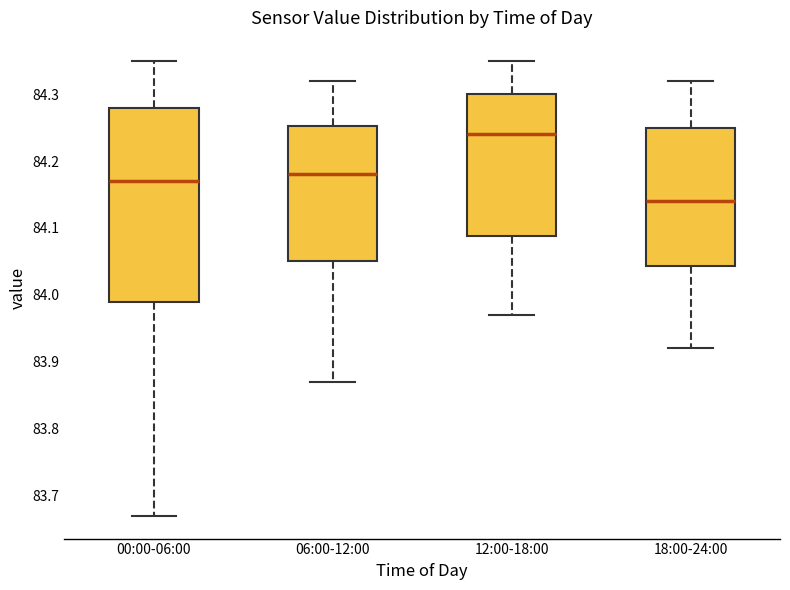

Where does the median line of the box for 00:00-06:00 sit on the y-axis? The values are not printed on the chart, so give them approximately, as read against the axis.

84.17